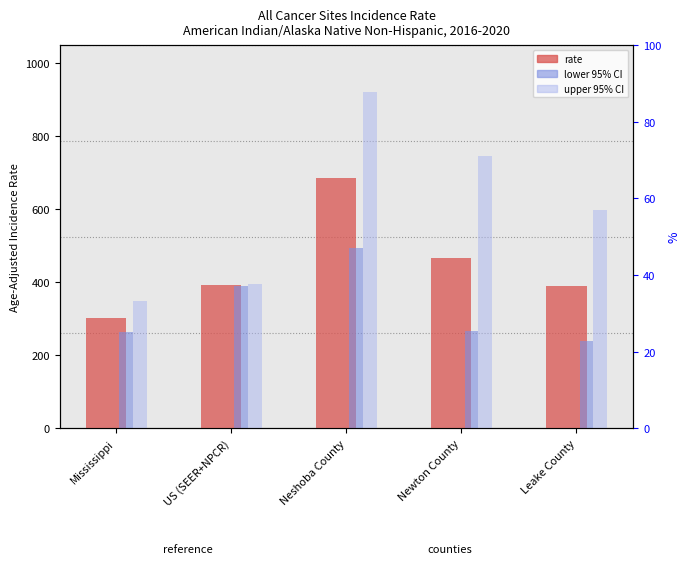

Reading right to left, what are all the values shown in this chart?

Age-Adjusted Incidence Rate: 389.7	465.6	687.1	392.6	303.0
Lower 95% CI: 238.5	267.3	493.5	389.1	262.8
Upper 95% CI: 598.1	746.2	921.9	396.2	347.6